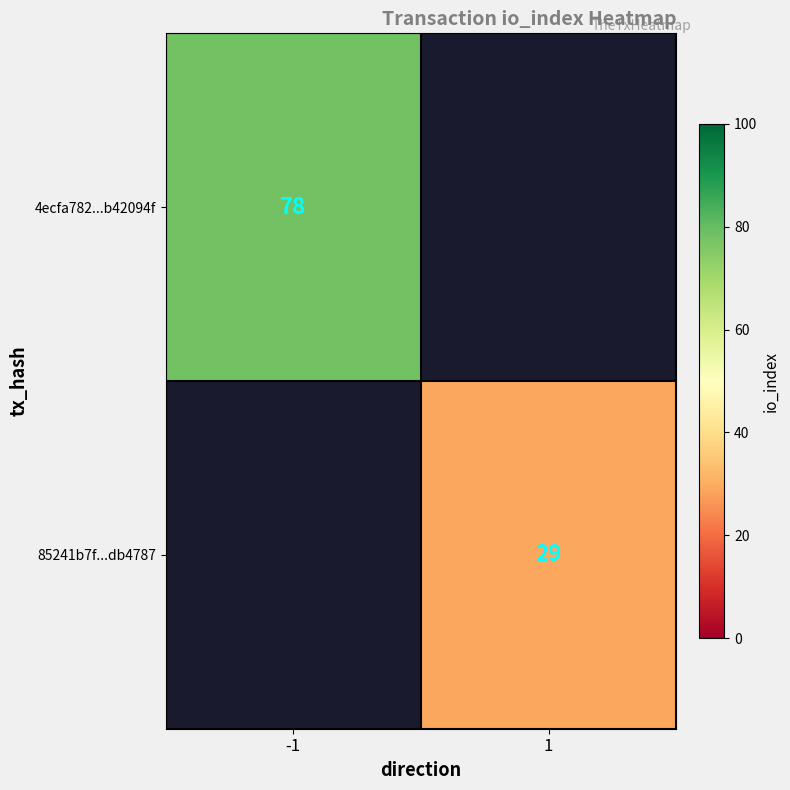

What is the smallest value displayed?

29.0